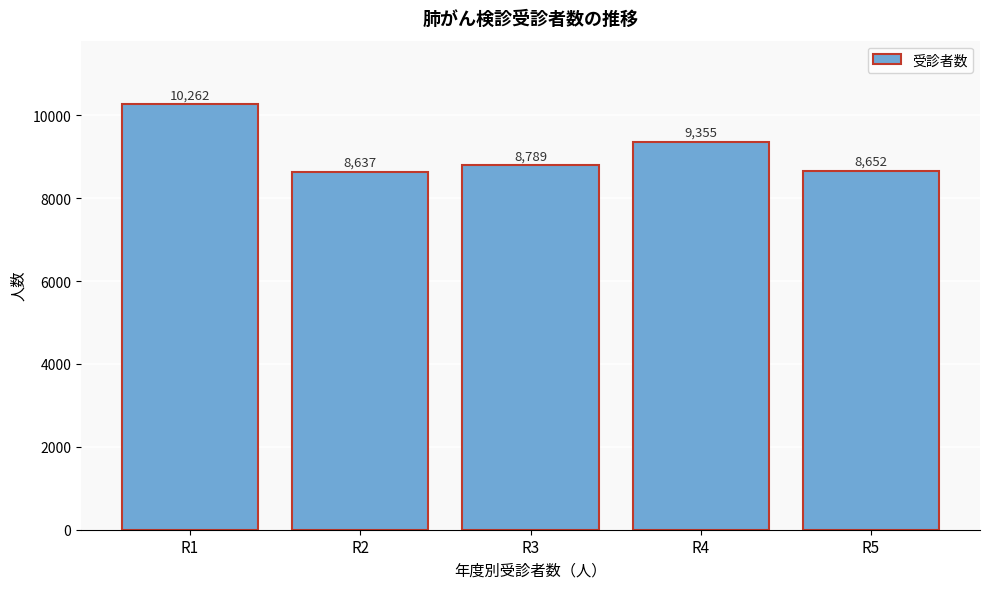

Reading left to right, transcribe all the data shown in this chart.

R1=10262	R2=8637	R3=8789	R4=9355	R5=8652